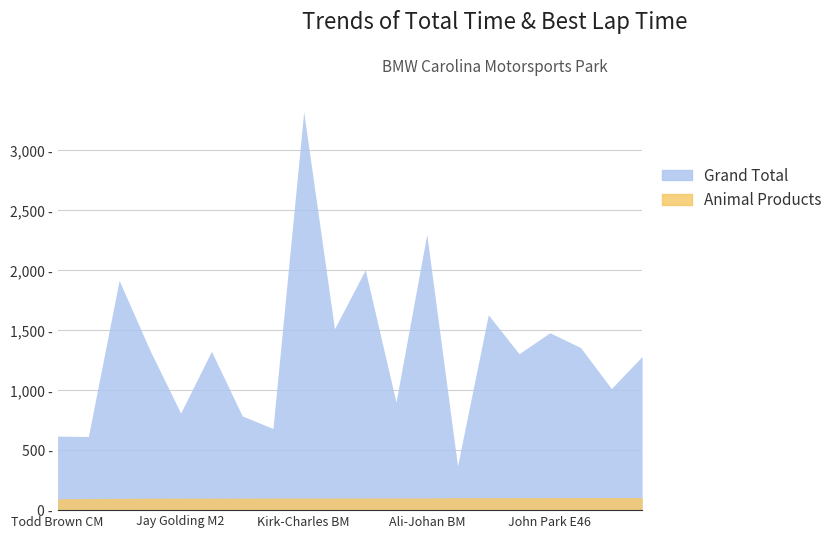

What is the approximate value of Animal Products at Chris Joos IP?

104.8